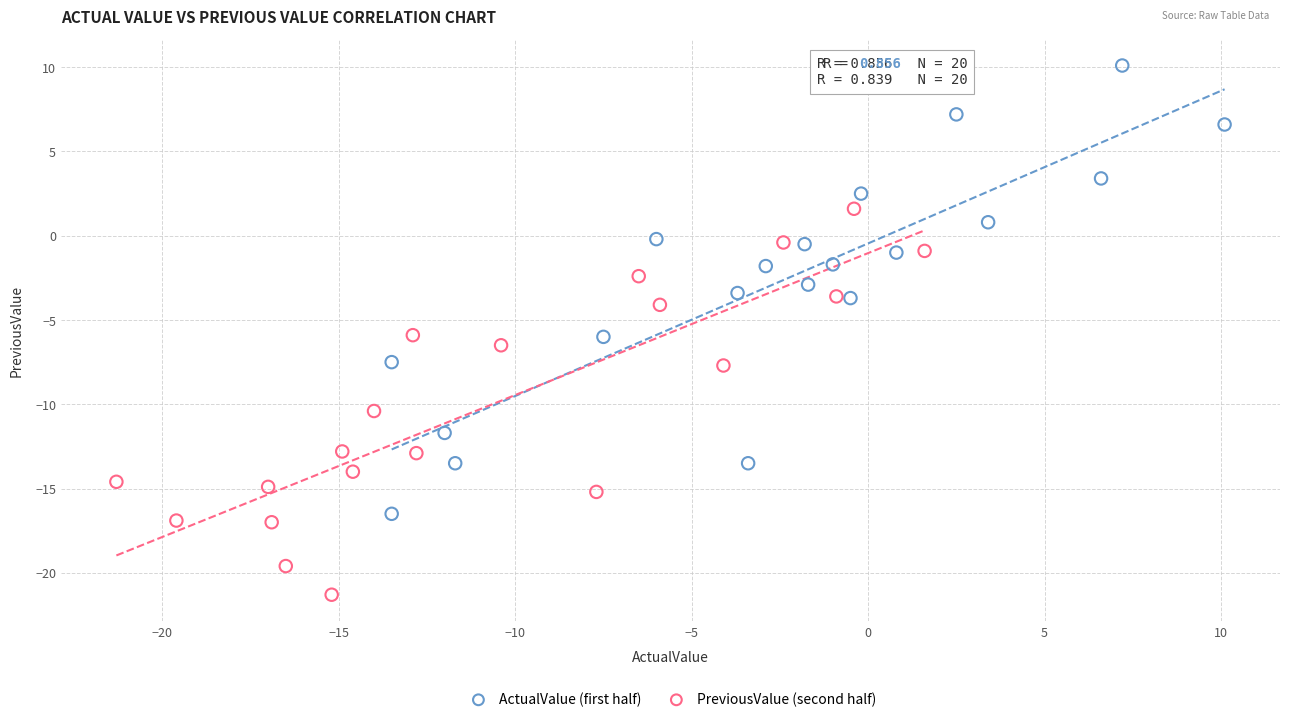

Which series has the largest Y range (max minus min)?

ActualValue (first half)